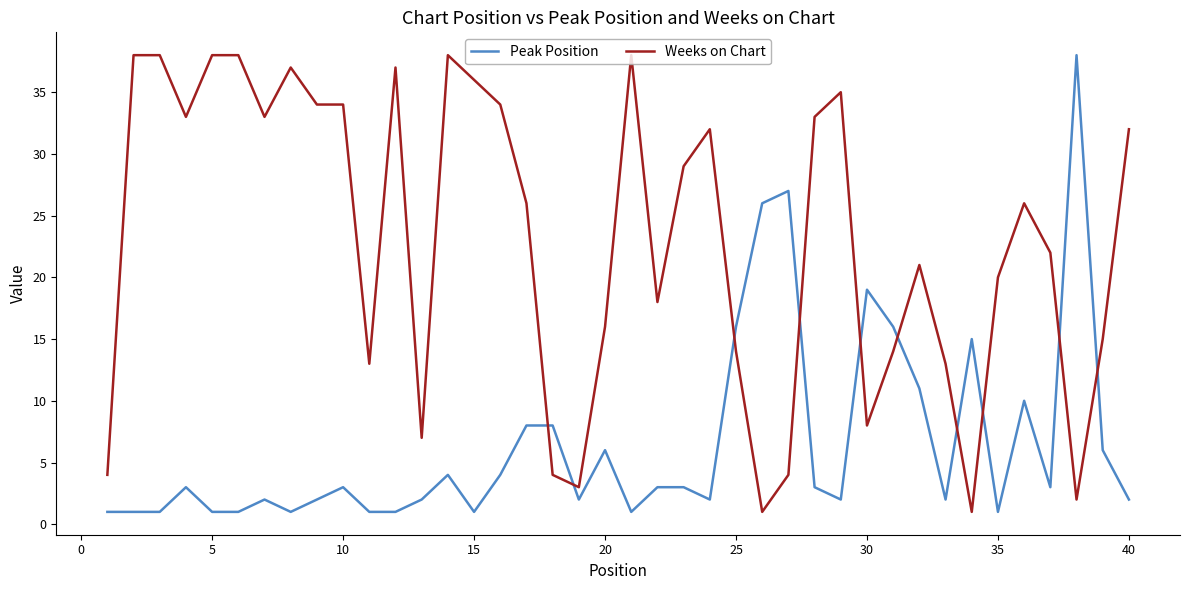

How many intersections are there between Weeks on Chart and Peak Position?

10